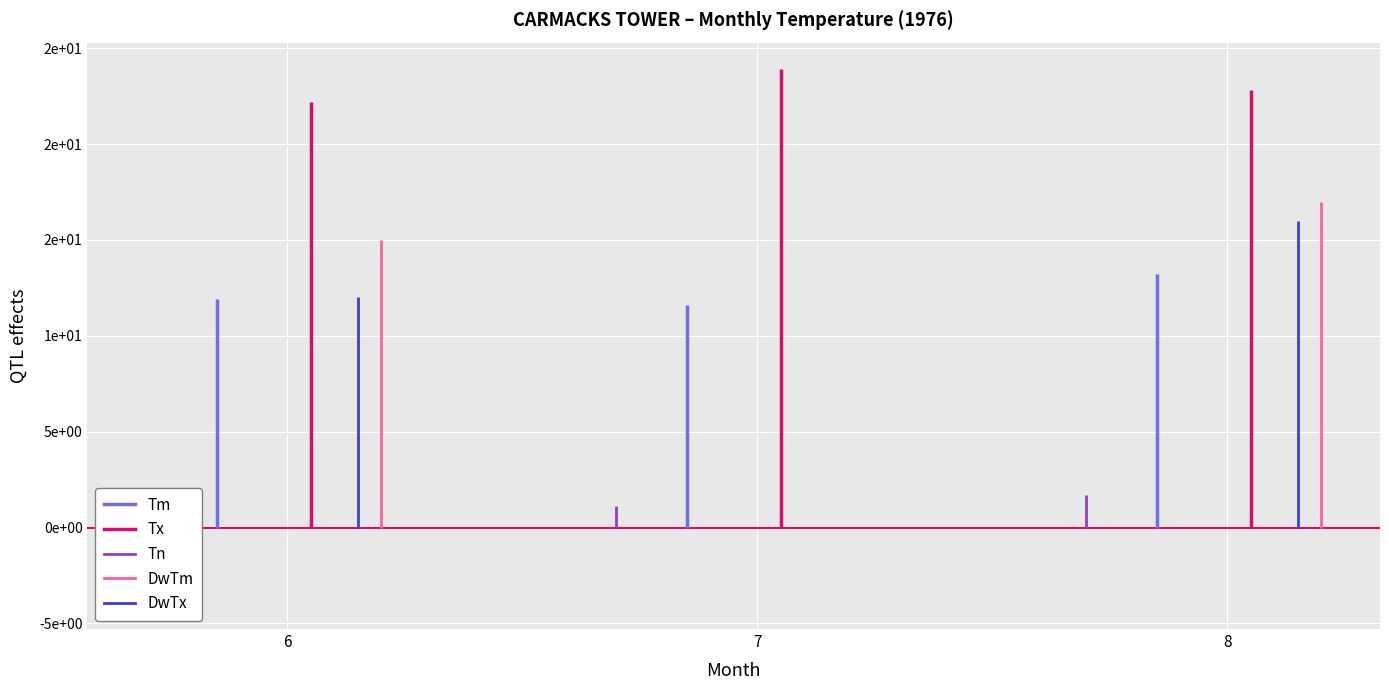

Is this an area chart (filled region under the line)?

No